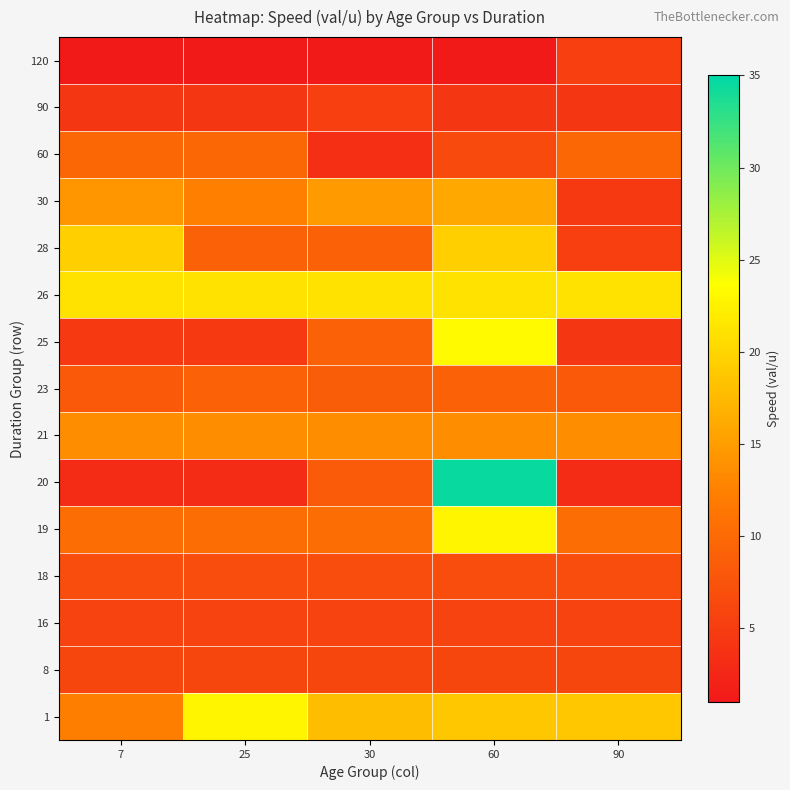

Between 60 and 30, which is larger?

60